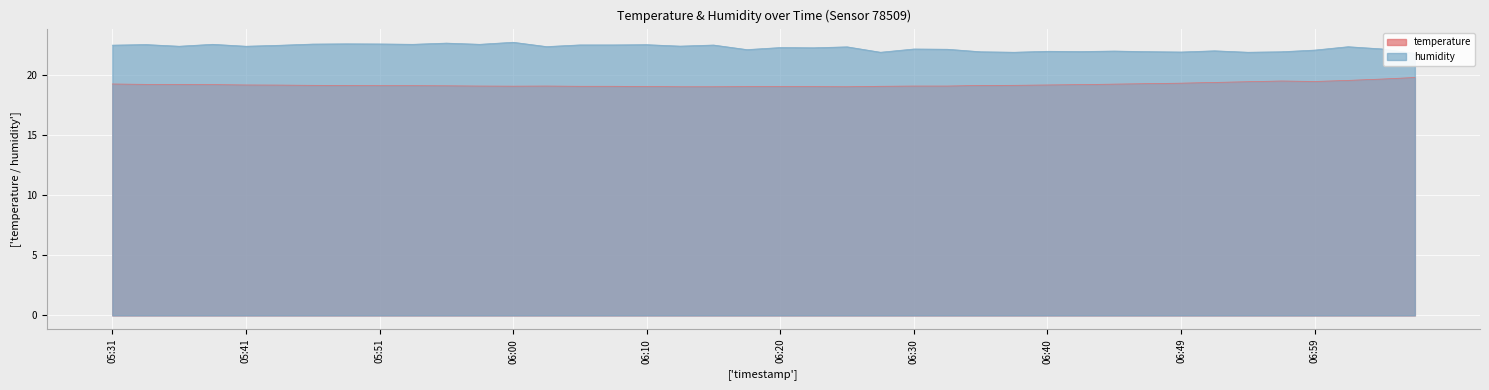

What is the difference between the highest and lowest values at 06:40?

2.8